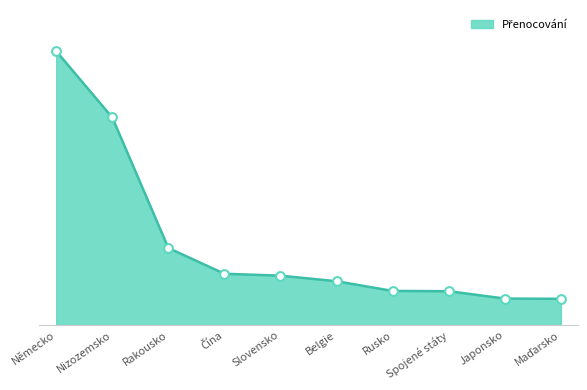

Approximately how many times larger is the value at Maďarsko compared to Spojené státy?

0.8